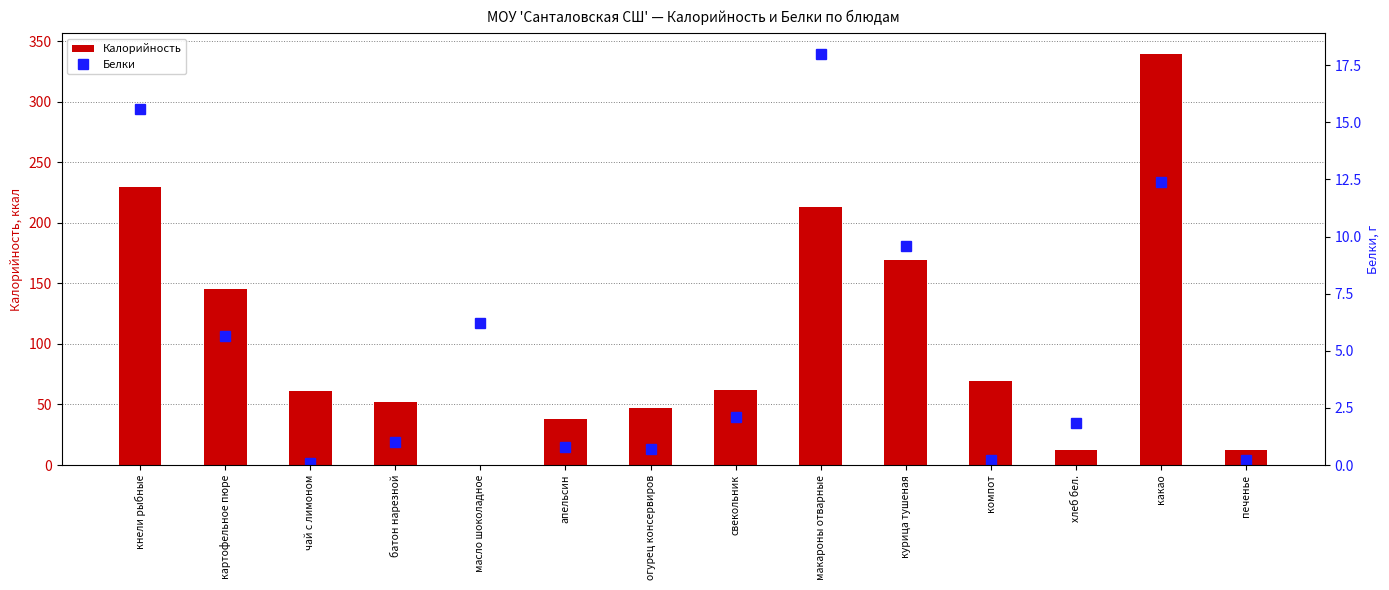

Reading right to left, transcribe all the data shown in this chart.

Калорийность: 12.5	339.6	12.2	69.4	169.0	213.0	61.6	46.8	38.0	0.1	52.0	61.0	145.0	230.0
Белки: 0.2	12.4	1.8	0.2	9.6	18.0	2.1	0.7	0.8	6.2	1.0	0.1	5.7	15.6